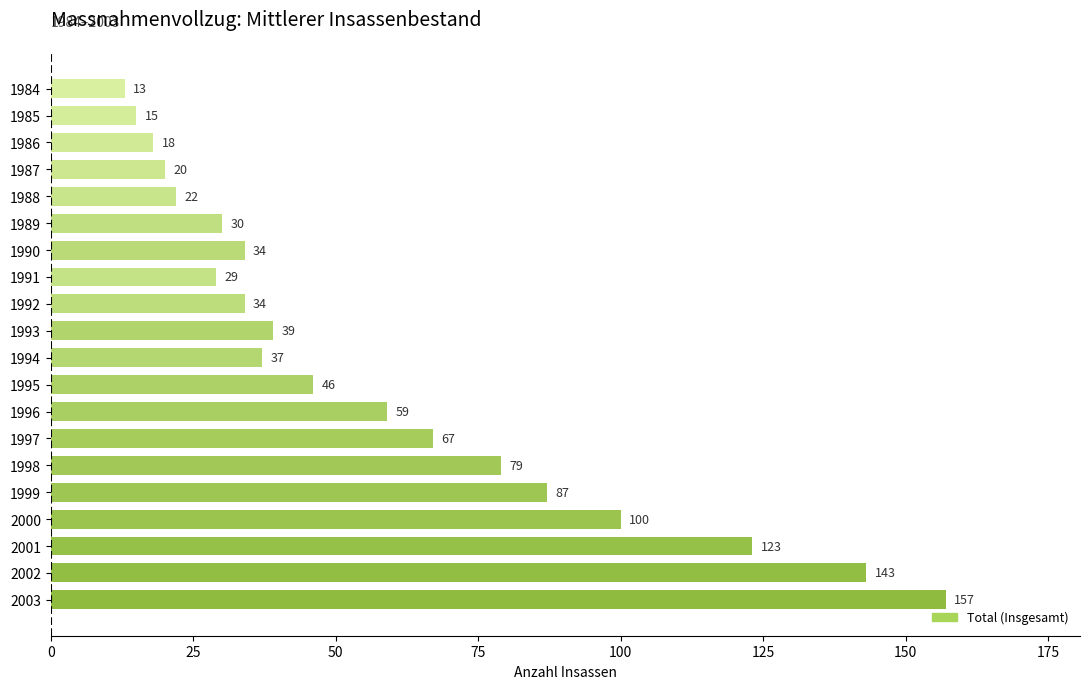

Does the chart contain any negative values?

No